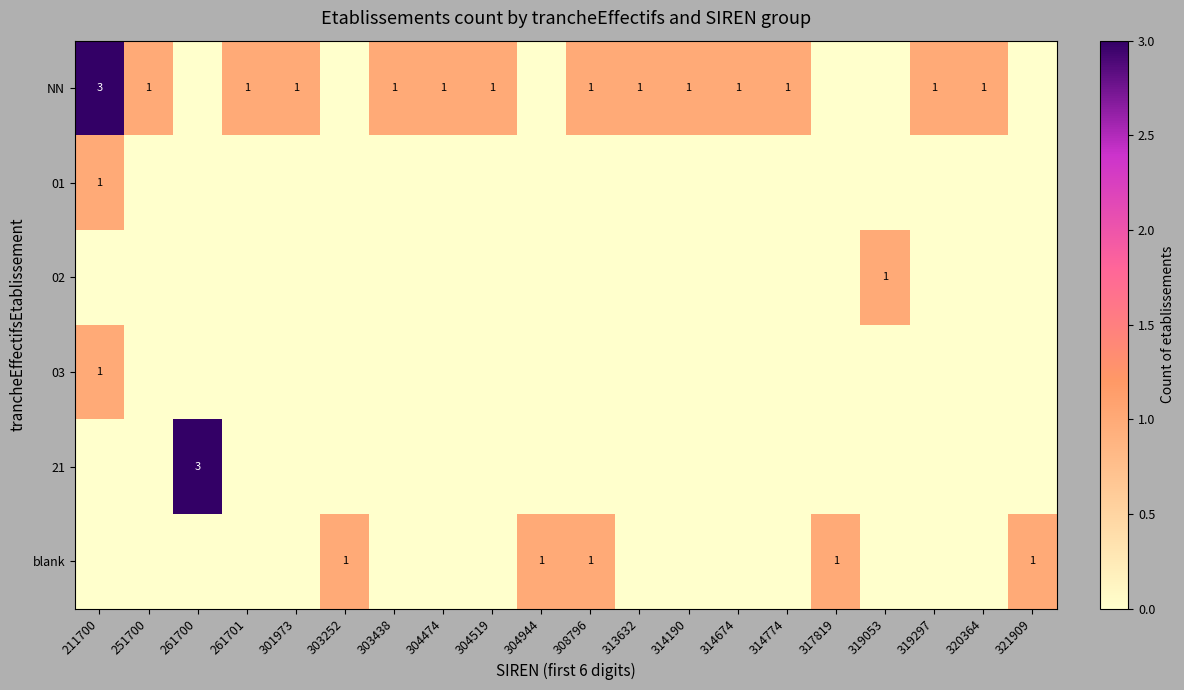

Rank the series by their maximum value, from lowest to highest.

01, 02, 03, blank, NN, 21